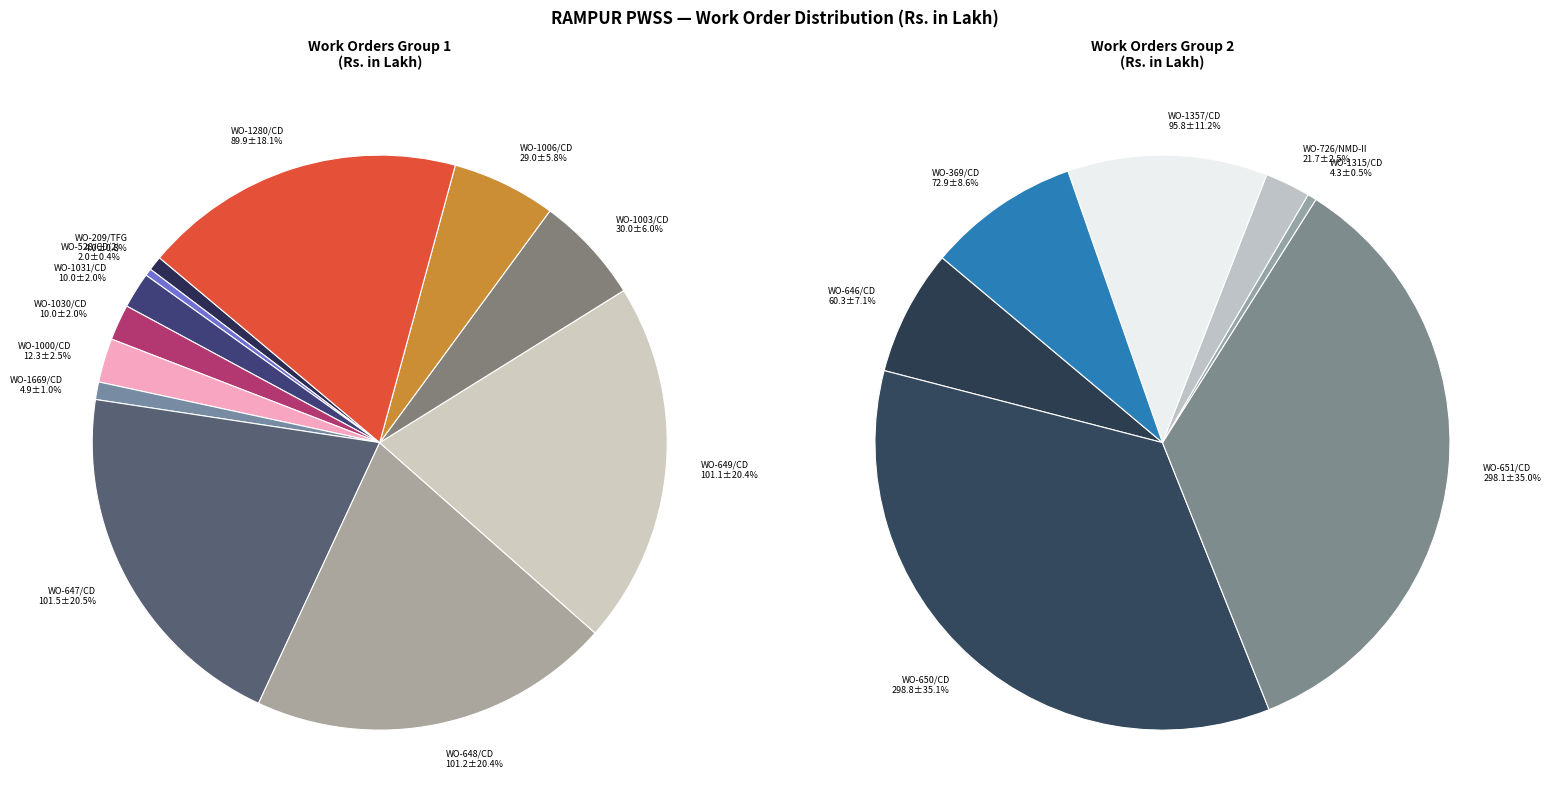

The WO-528/CD(2) slice represents 15% of the pie. True or false?

False